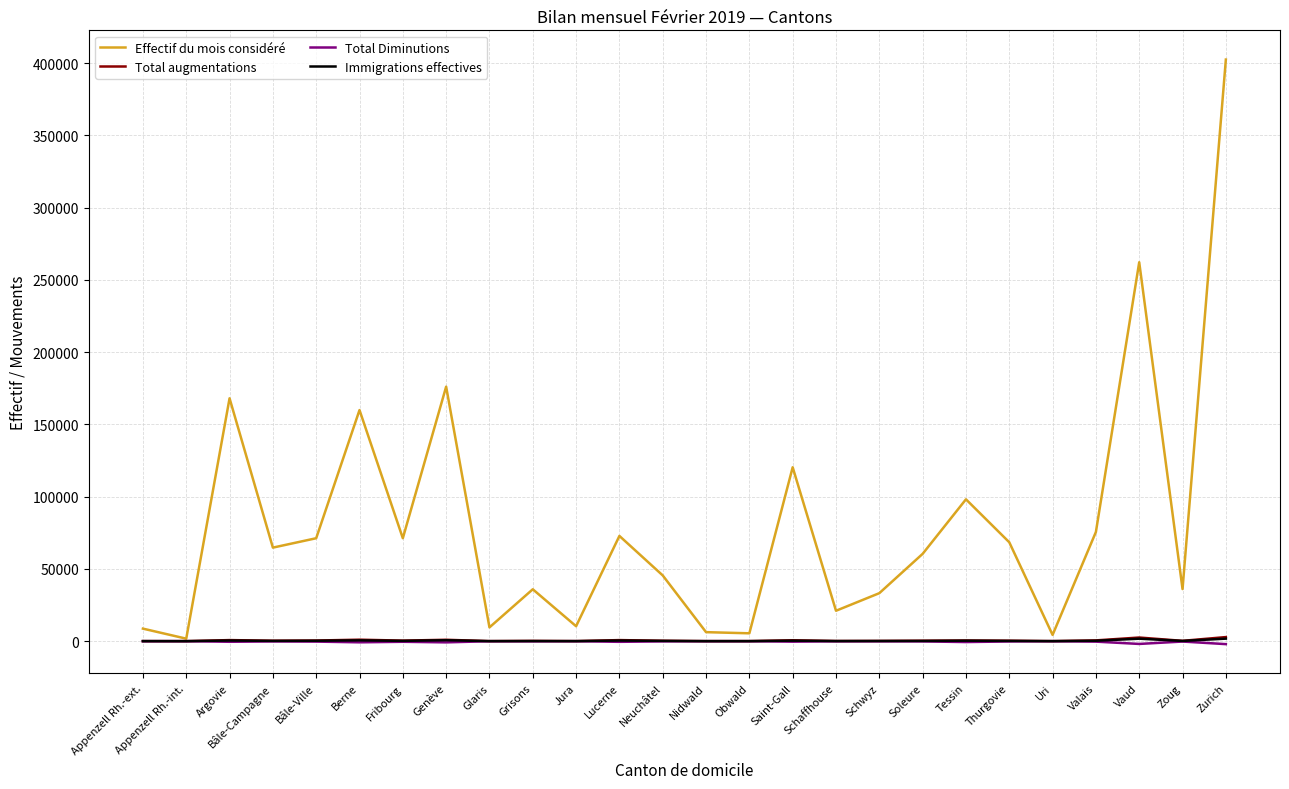

Which series has the largest total across all categories?

Effectif du mois considéré